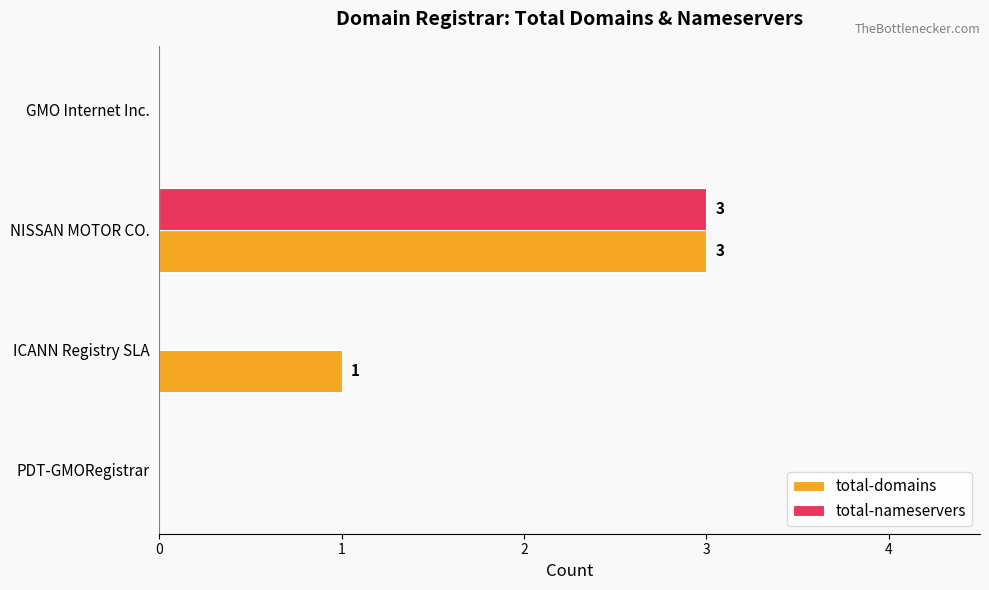

What value does the total-nameservers series have at NISSAN MOTOR CO.?

3